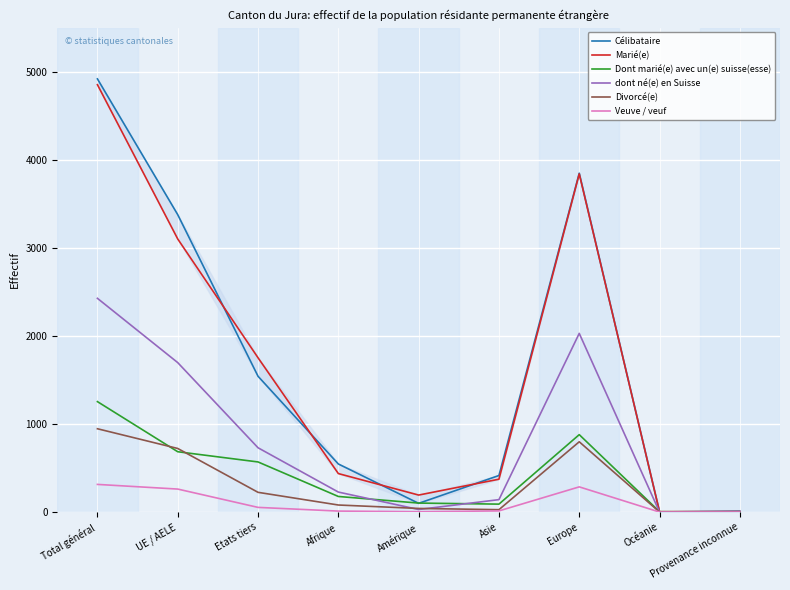

At which category does Célibataire reach its first local peak?

Europe